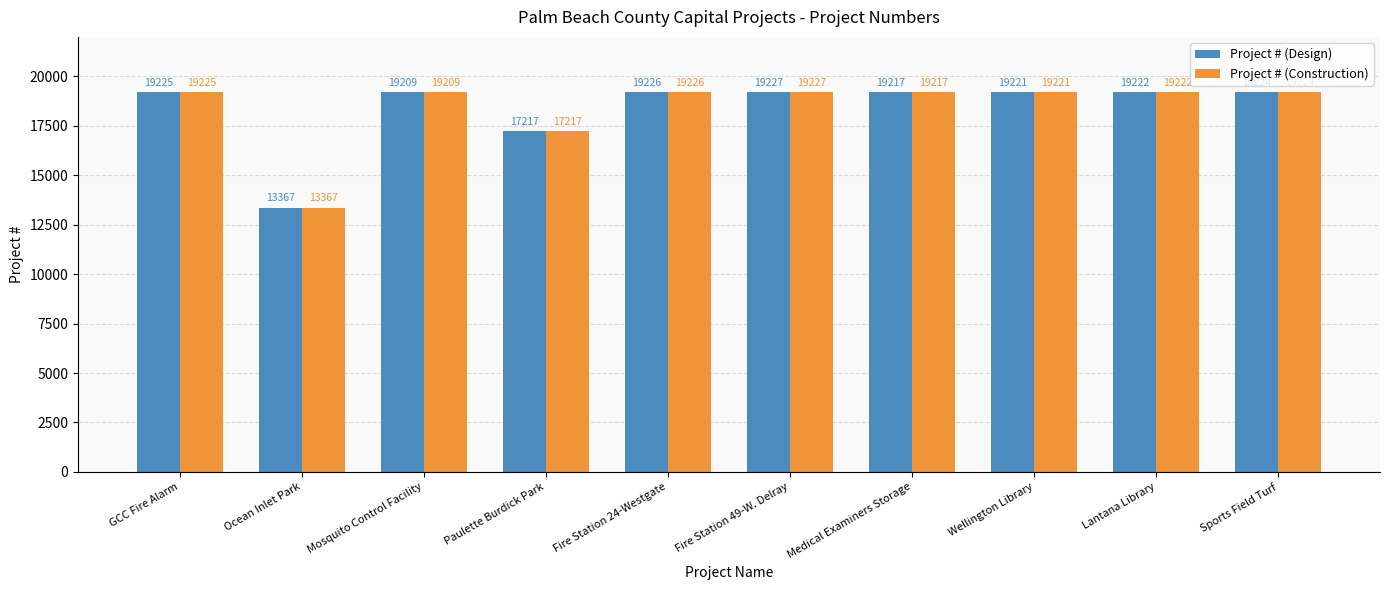

What is the label of the 8th bar from the right?

Mosquito Control Facility